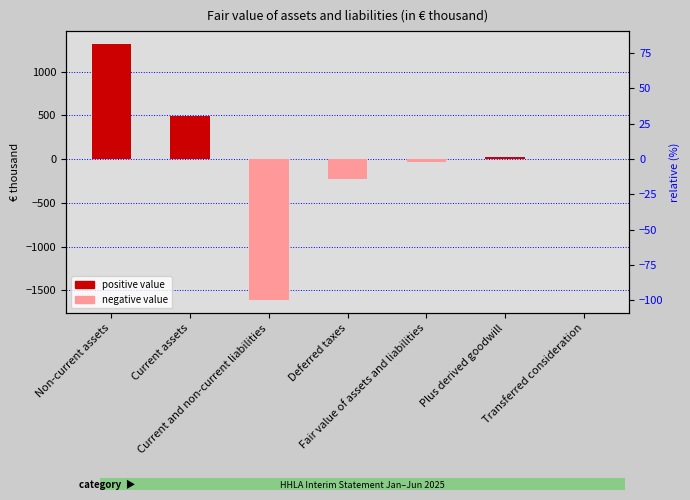

Rank the categories by value from lowest to highest.

Current and non-current liabilities, Deferred taxes, Fair value of assets and liabilities, Transferred consideration, Plus derived goodwill, Current assets, Non-current assets